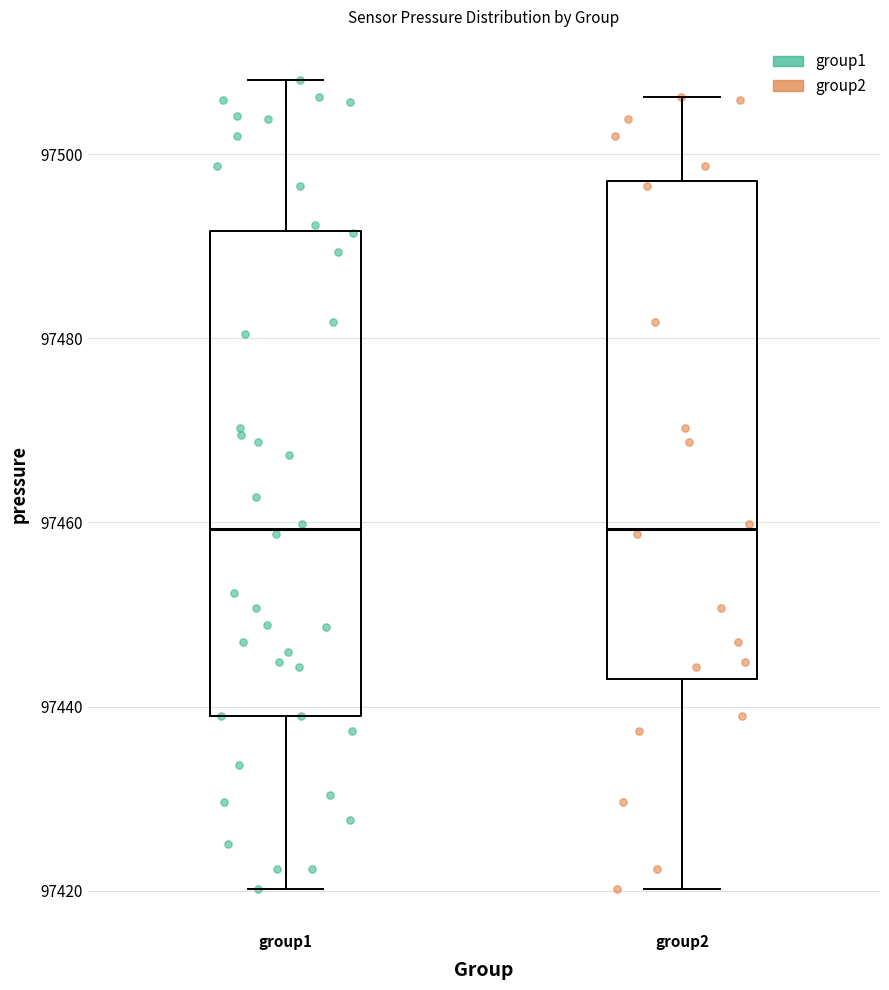

Where is the lower edge of the box for group1 on the y-axis? The values are not printed on the chart, so give them approximately, as read against the axis.

97438